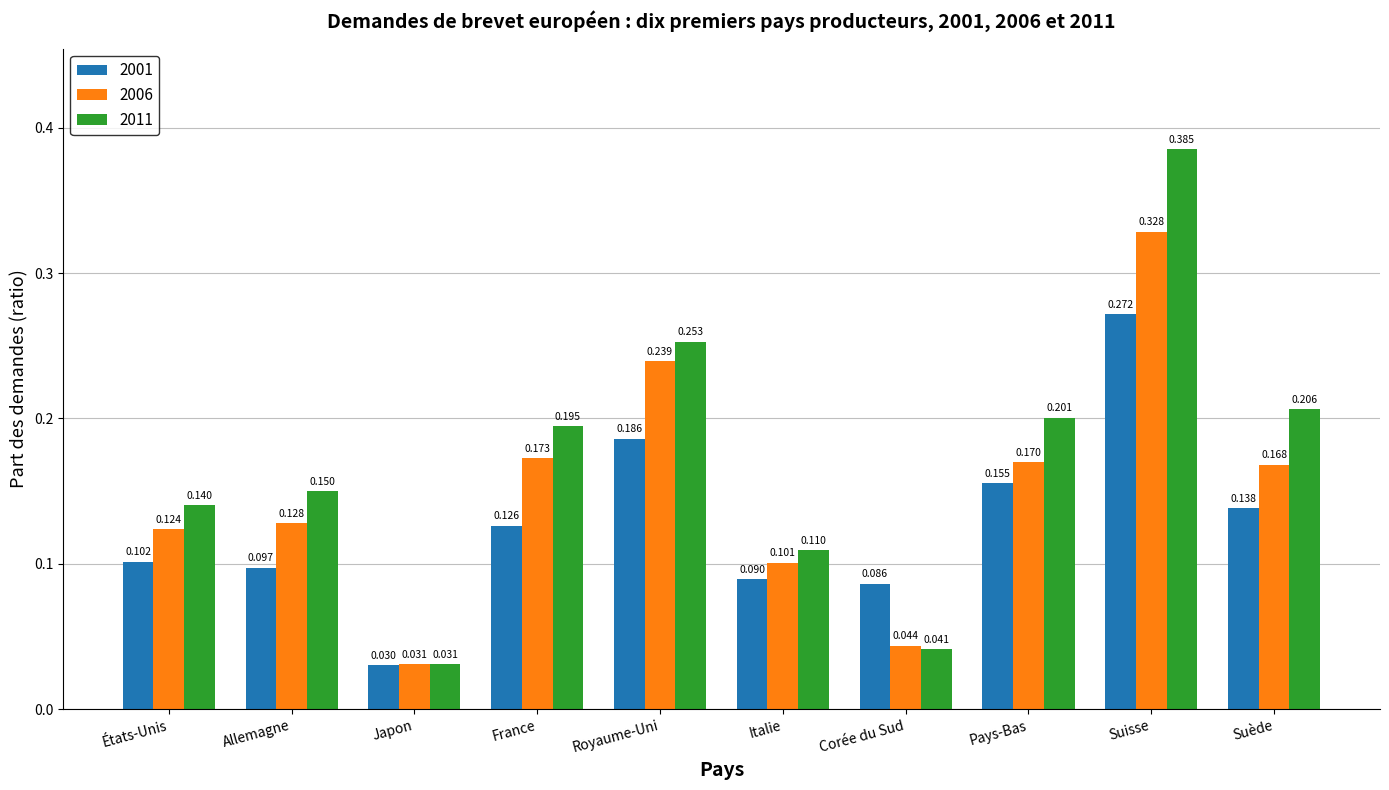

What are all the series names shown in the legend?

2001, 2006, 2011